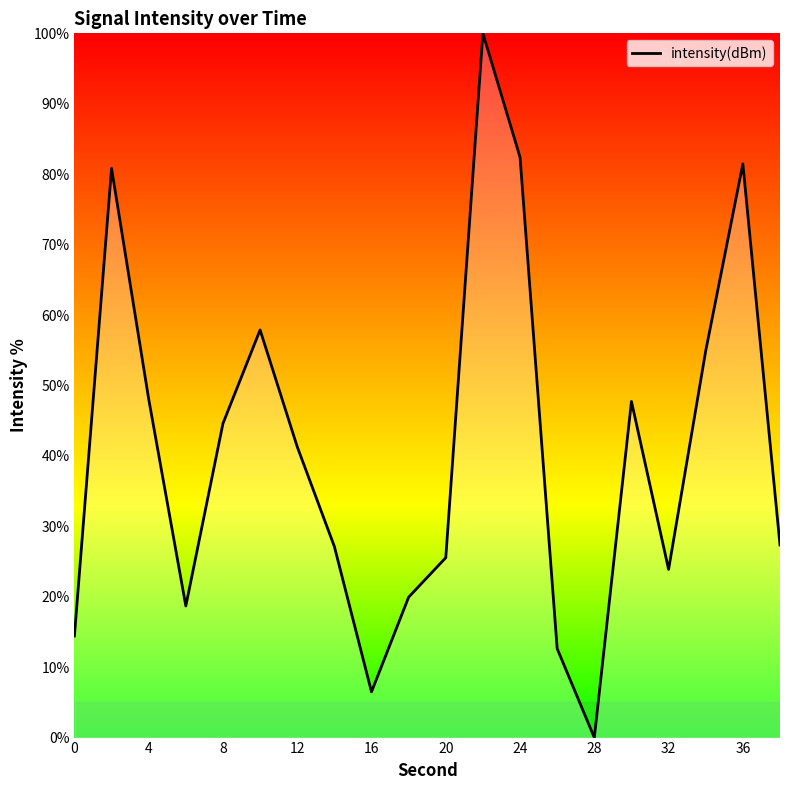

What is the maximum value shown in the chart?

100.0